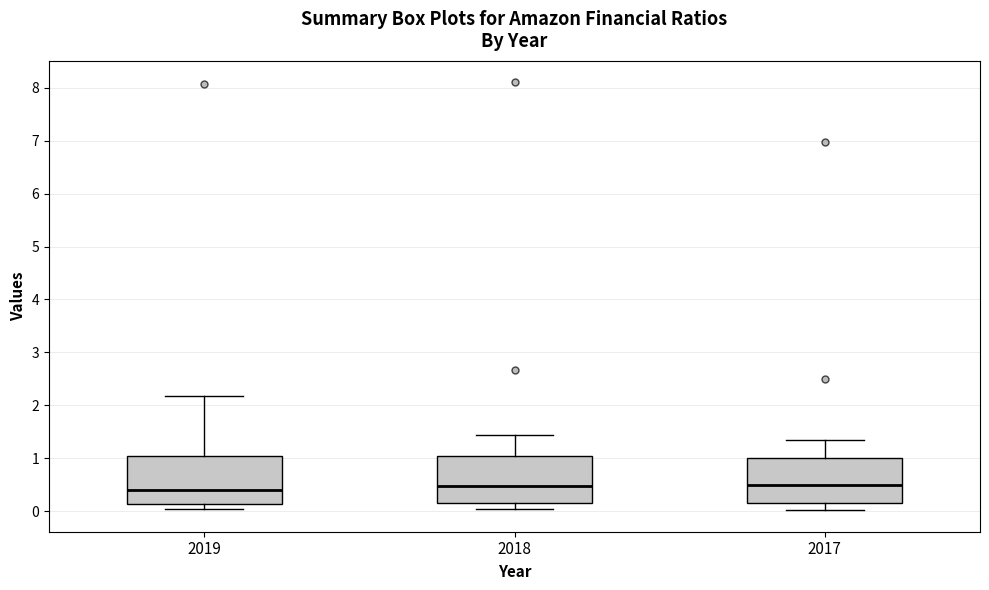

Where does the median line of the box at x = 2017 sit on the y-axis? The values are not printed on the chart, so give them approximately, as read against the axis.

0.5